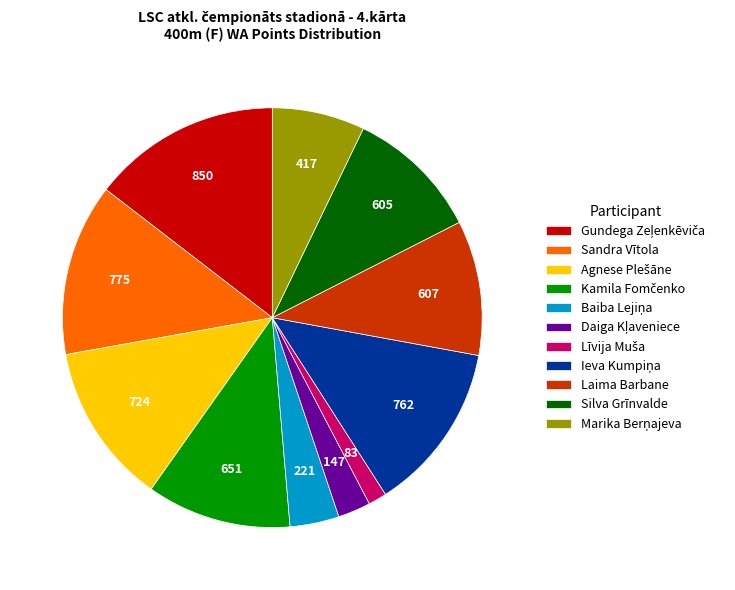

Is there any slice that represents more than half of the pie?

No